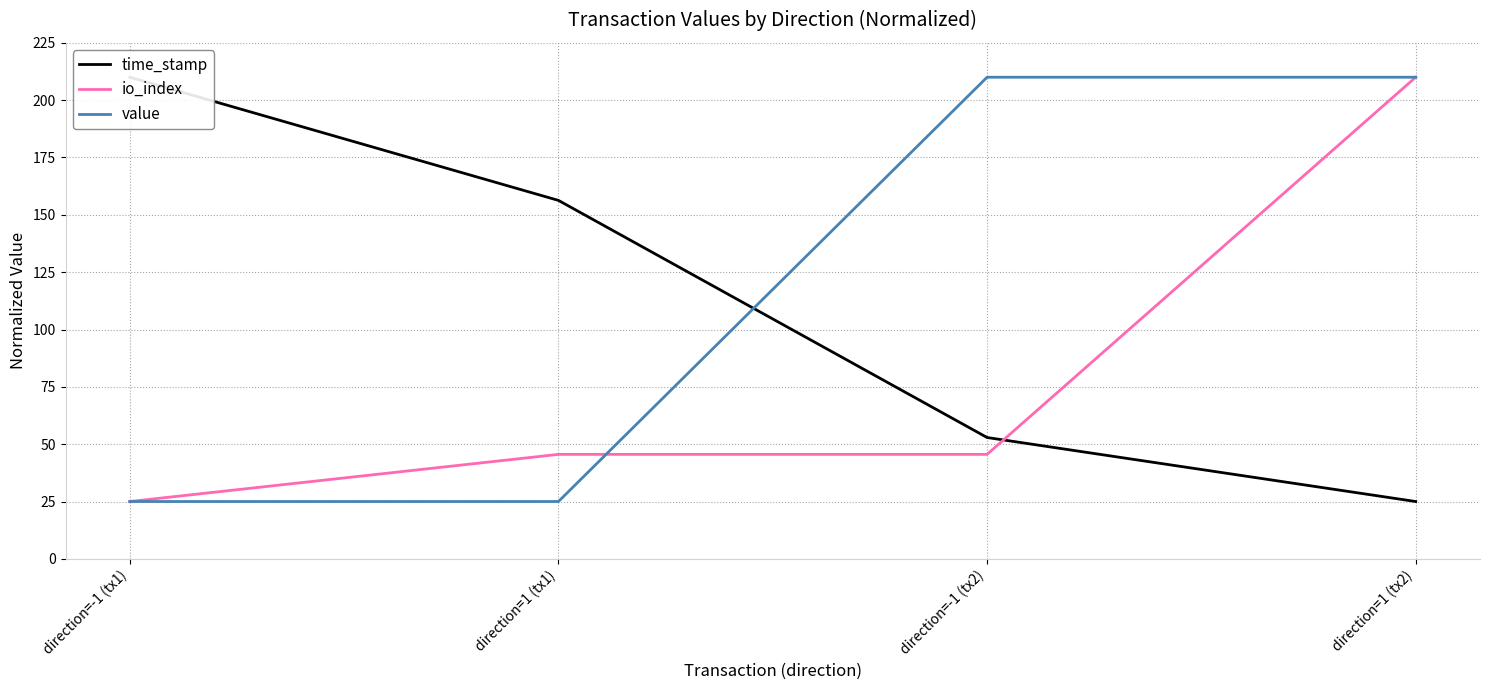

The time_stamp series shows 71.0 at direction=1 (tx1). True or false?

False